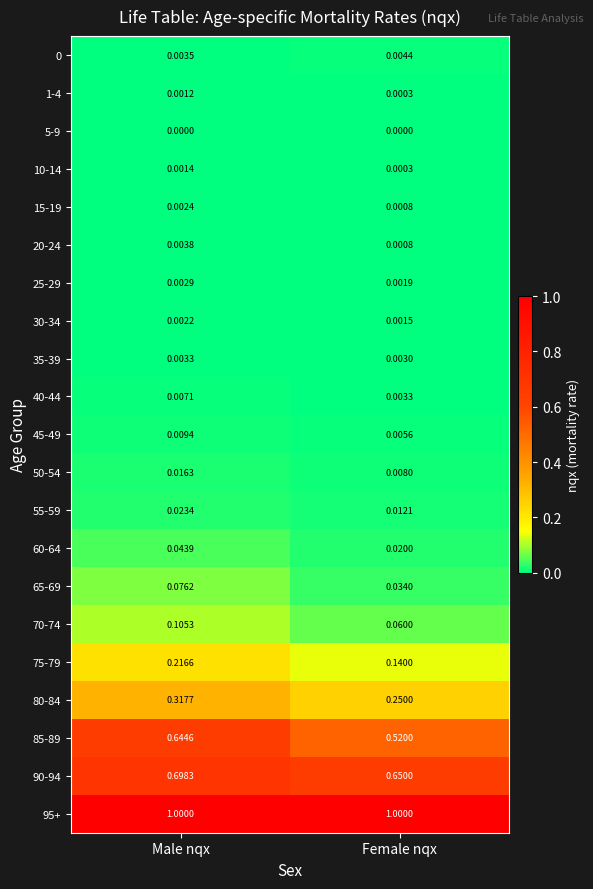

Where is 60-64 nearest to the value 0?

Female nqx